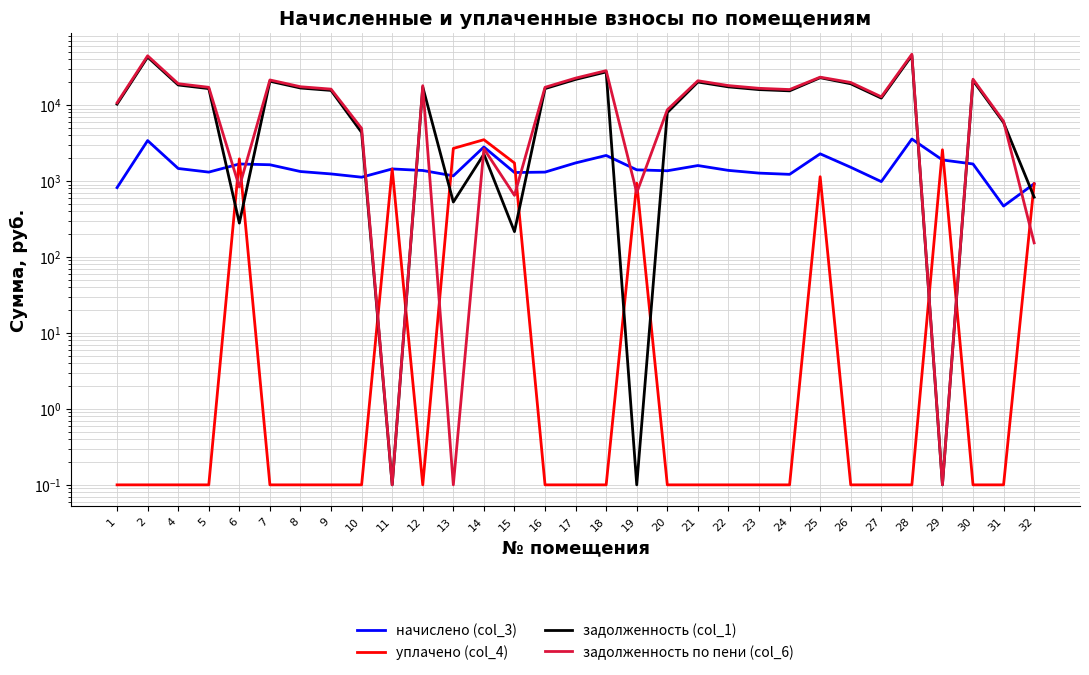

What is the approximate value of задолженность по пени (col_6) at 21?

20905.1